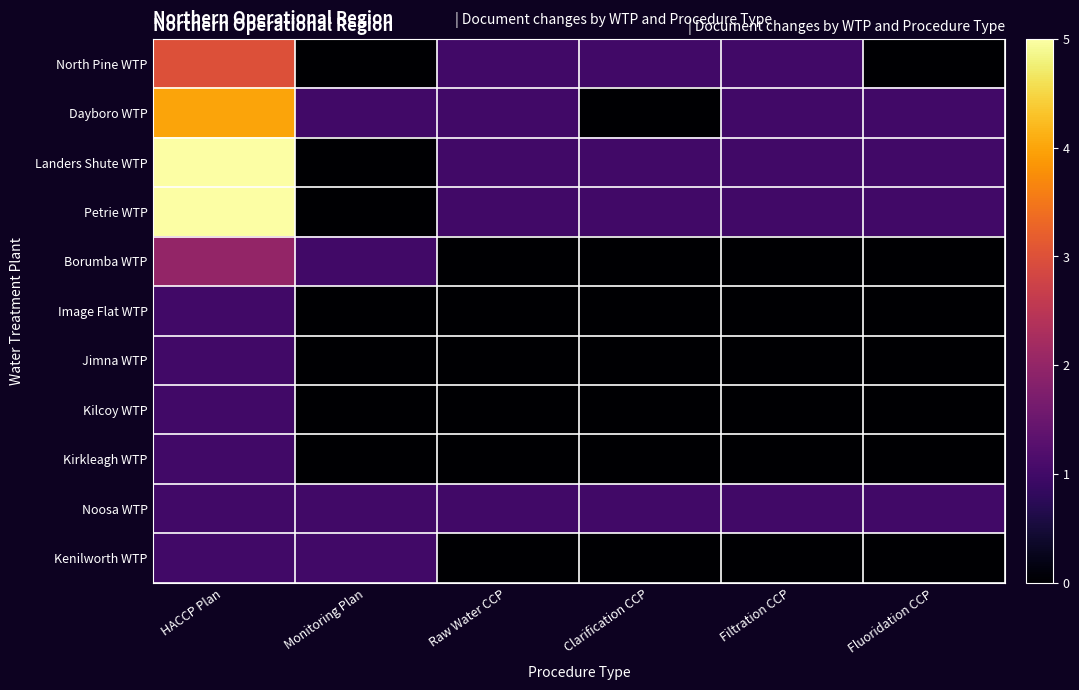

List the series in order of their peak value, highest first.

Landers Shute WTP, Petrie WTP, Dayboro WTP, North Pine WTP, Borumba WTP, Image Flat WTP, Jimna WTP, Kilcoy WTP, Kirkleagh WTP, Noosa WTP, Kenilworth WTP